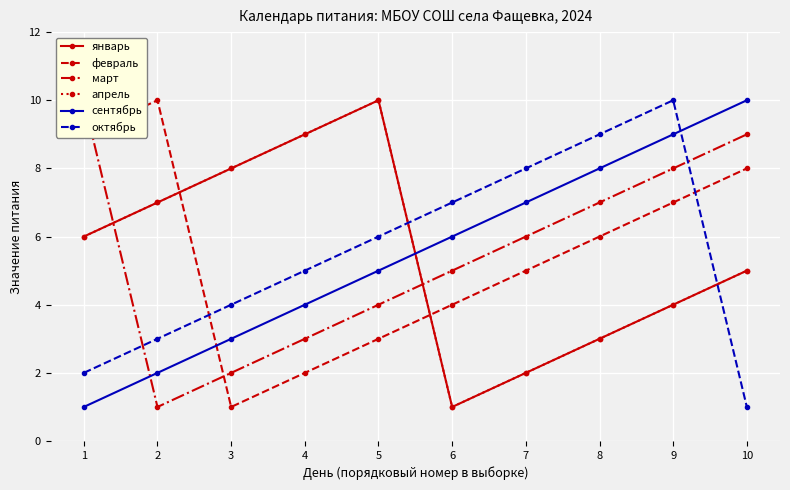

What are all the series names shown in the legend?

январь, февраль, март, апрель, сентябрь, октябрь